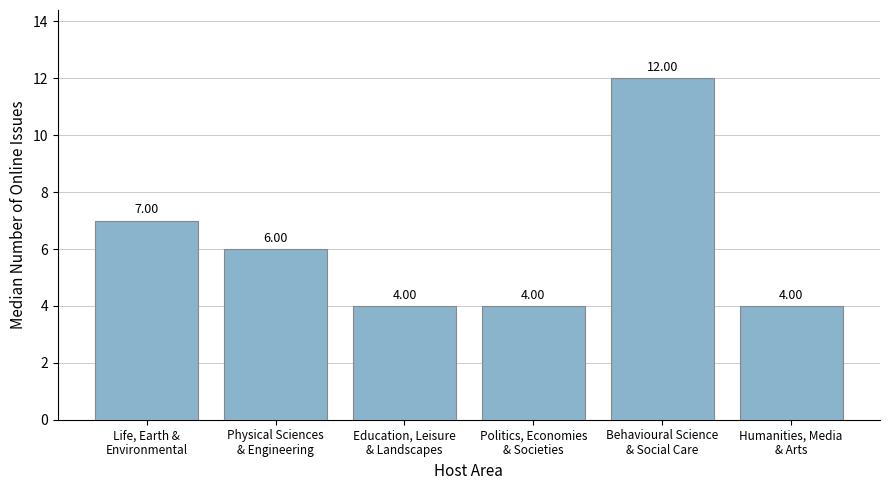

How many distinct data groups are displayed?

1